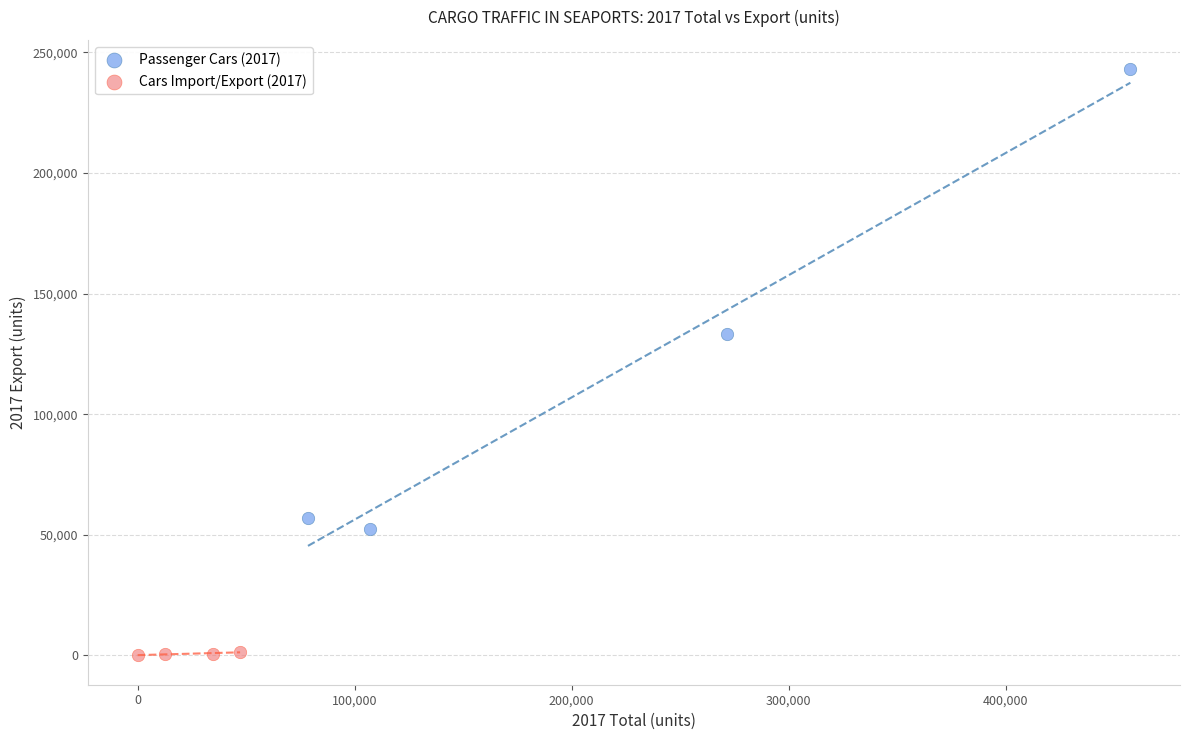

Which series contains the lowest Y value?

Cars Import/Export (2017)